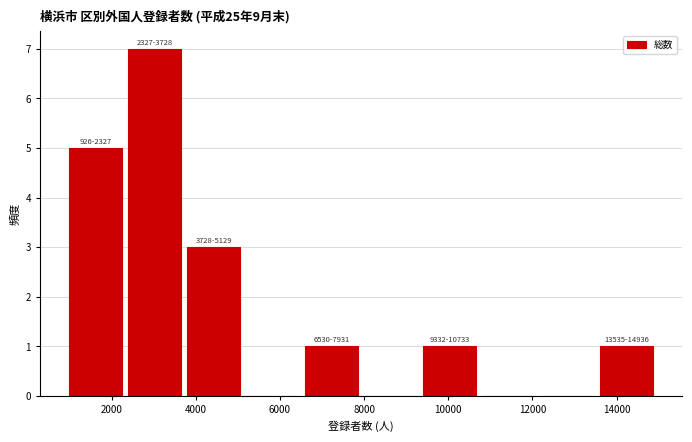

Which range on the x-axis has the tallest bar?

2400 to 3800